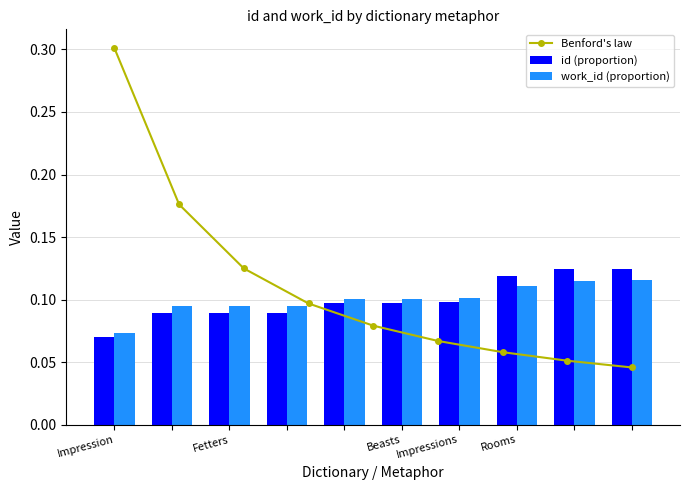

Count the id values in the range 0 to 1.

10